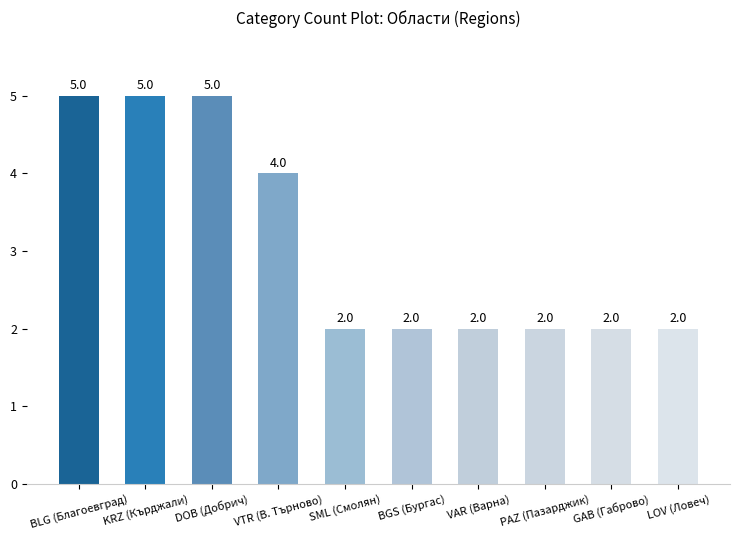

Count the values in the range 2 to 5.

10